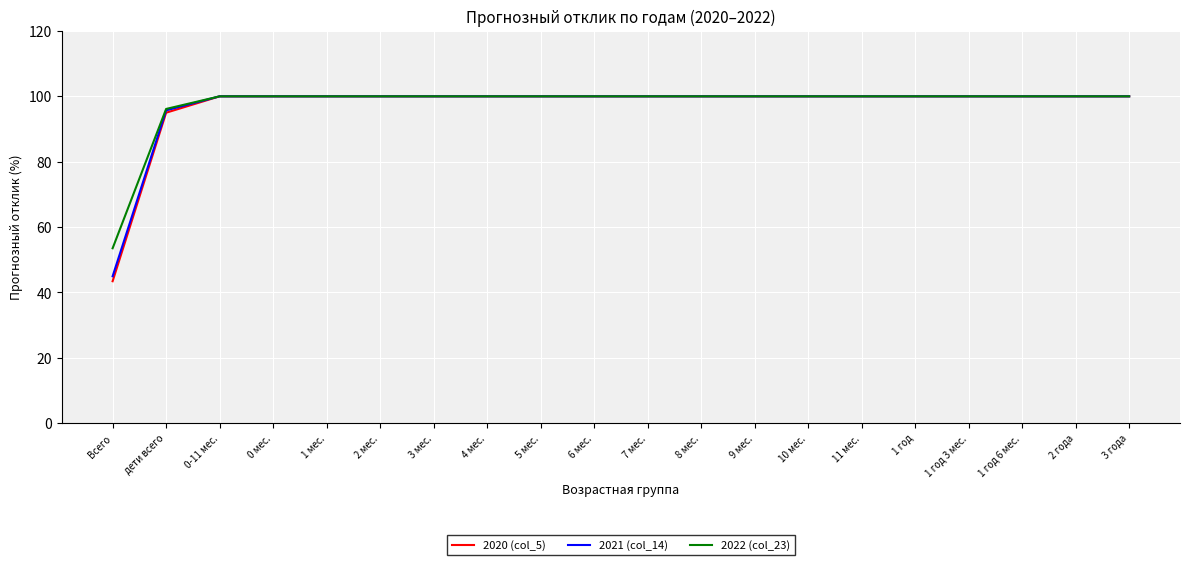

Which series has the widest spread of values?

2020 (col_5)